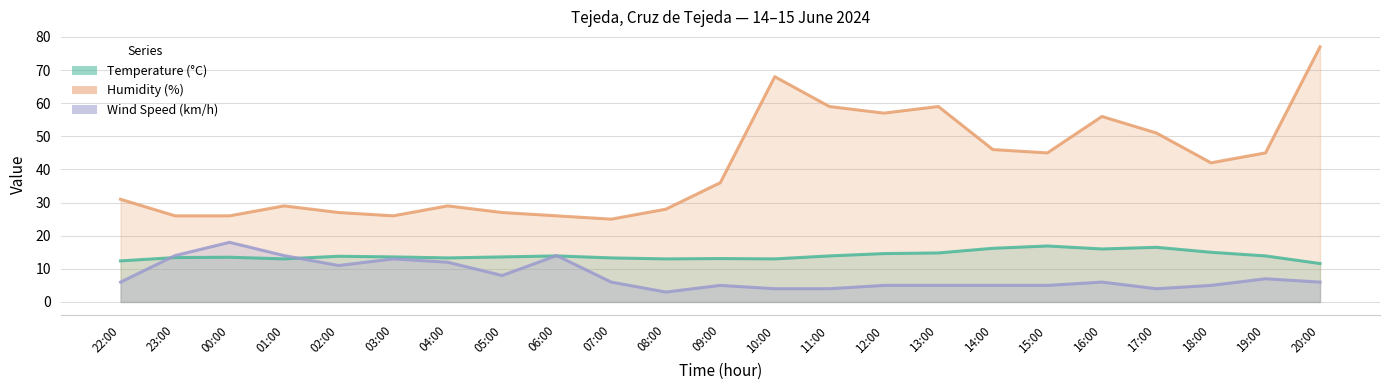

List the labels in order of Temperature (°C) value, smallest first.

20:00, 22:00, 01:00, 08:00, 10:00, 09:00, 04:00, 07:00, 23:00, 00:00, 03:00, 05:00, 02:00, 06:00, 11:00, 19:00, 12:00, 13:00, 18:00, 16:00, 14:00, 17:00, 15:00